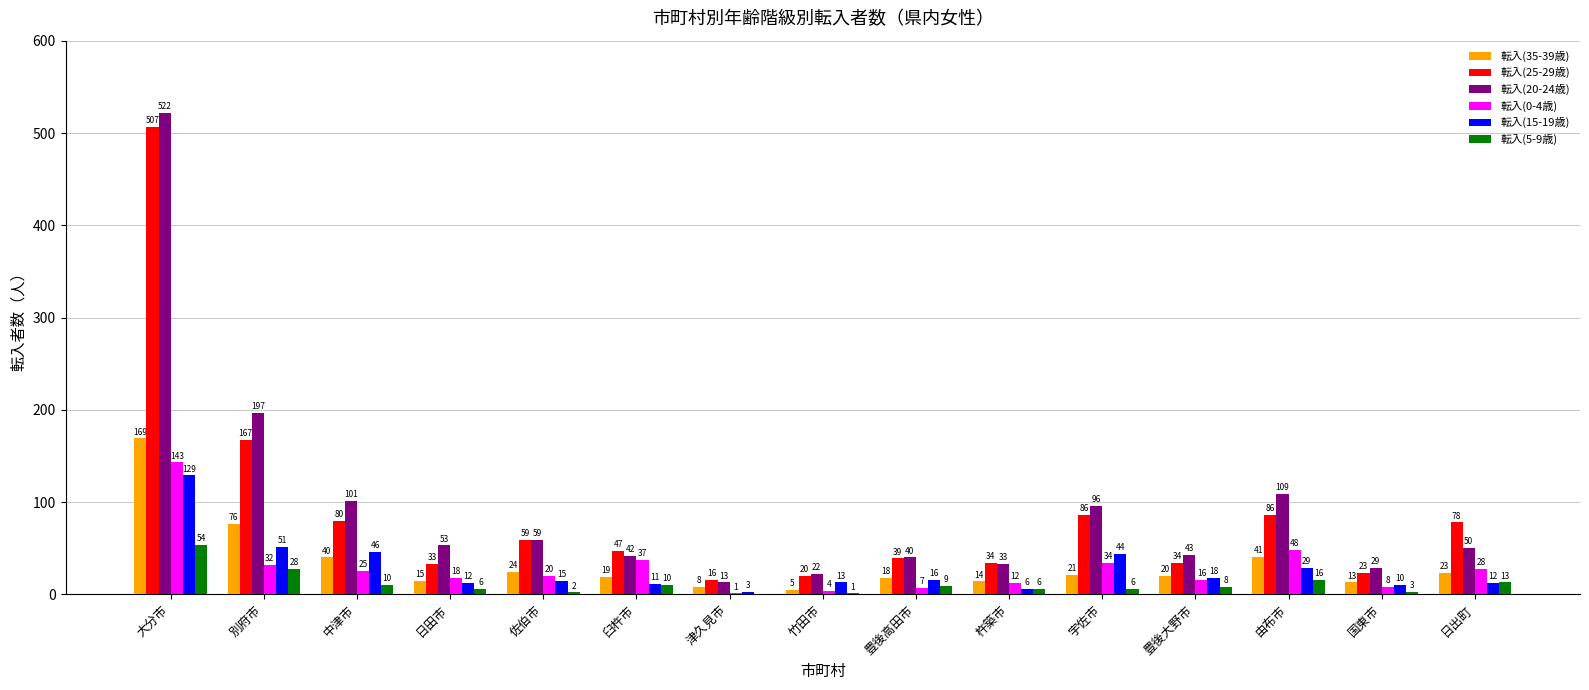

Which series changed the most between 由布市 and 日出町?

転入(20-24歳)